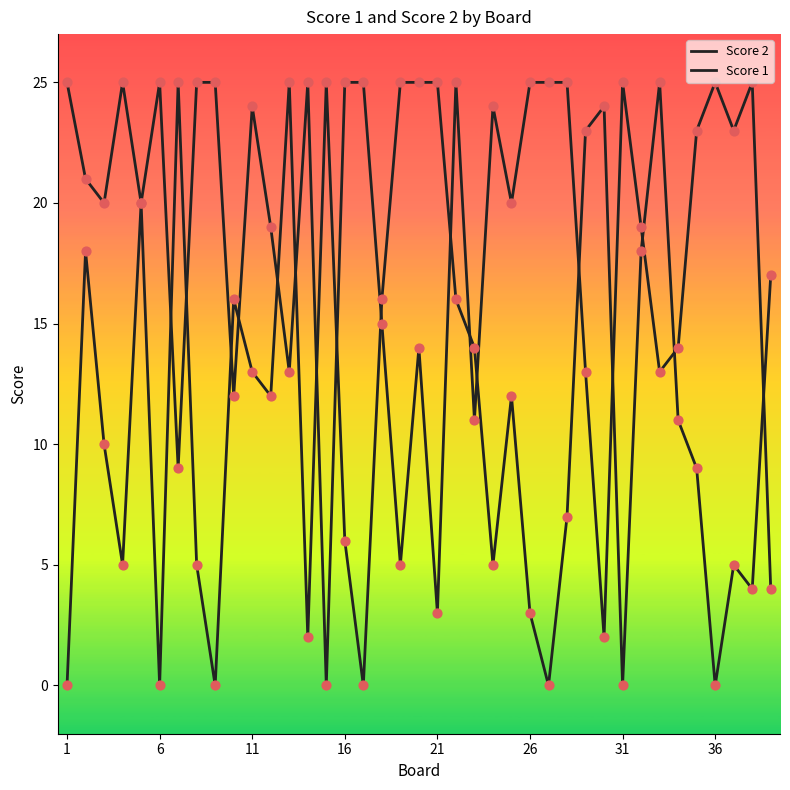

Which series has the largest total across all categories?

Score 1